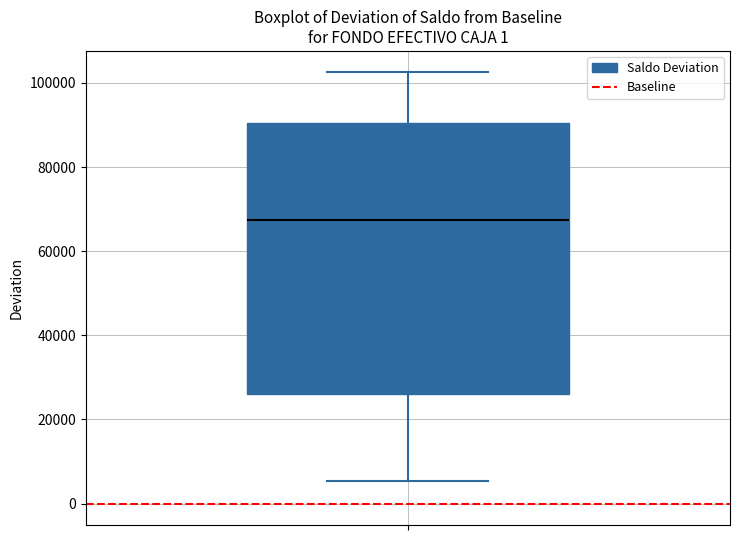

Read this box plot against the y-axis: the position of the median line, the range covered by the box, and the ends of both whiskers. The values are not printed on the chart, so give them approximately, as read against the axis.

median 68000, box 26000 to 90000, whiskers 6000 to 102000